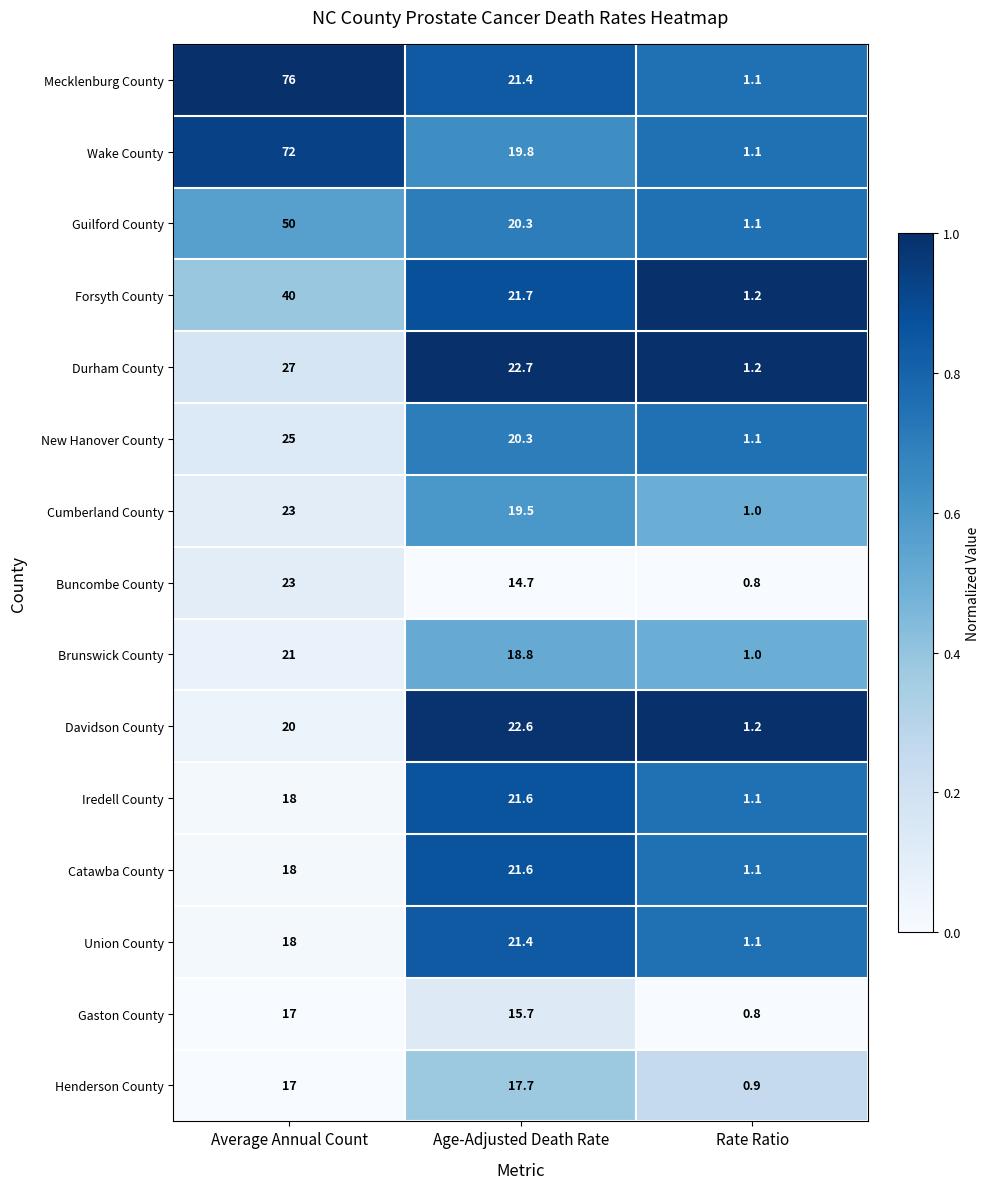

Which series changed the most between Average Annual Count and Age-Adjusted Death Rate?

Mecklenburg County